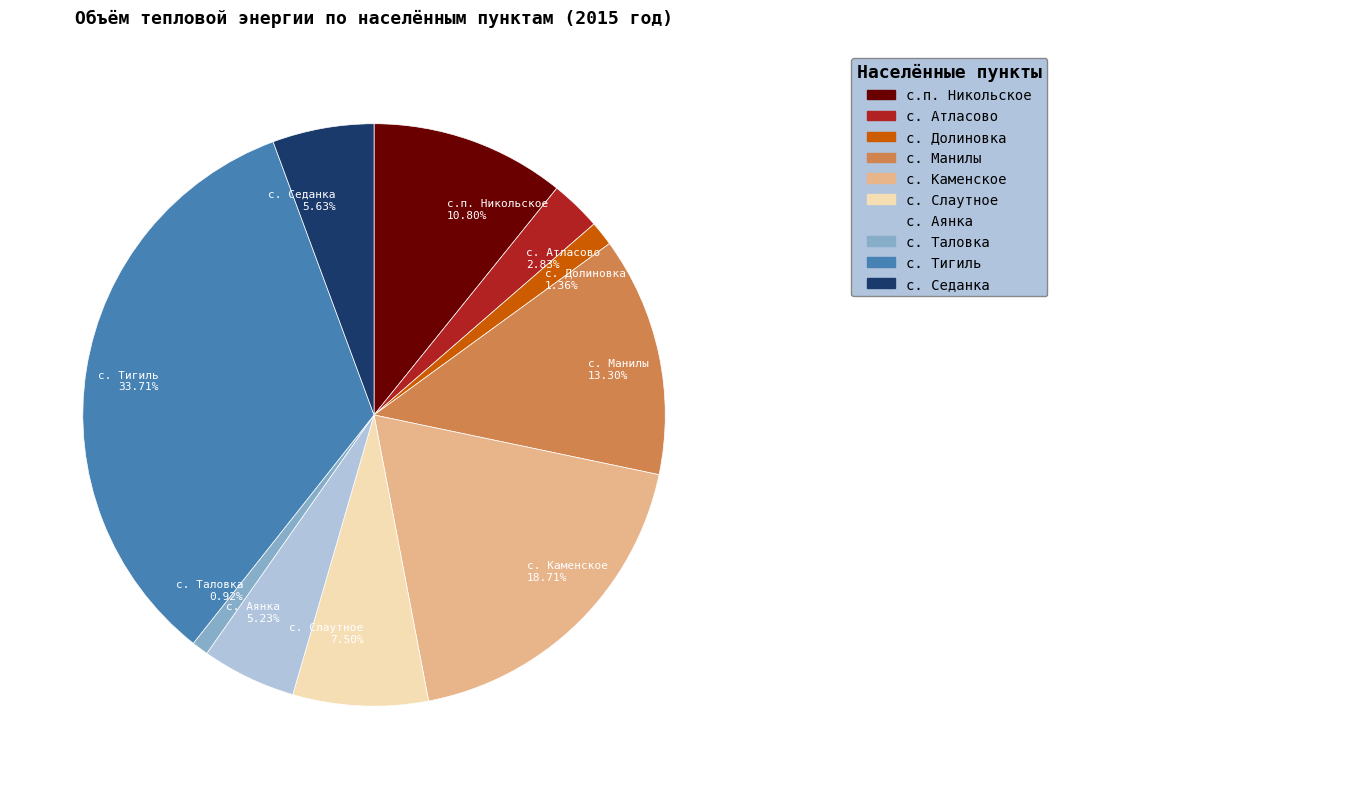

Between с. Манилы and с. Каменское, which is larger?

с. Каменское